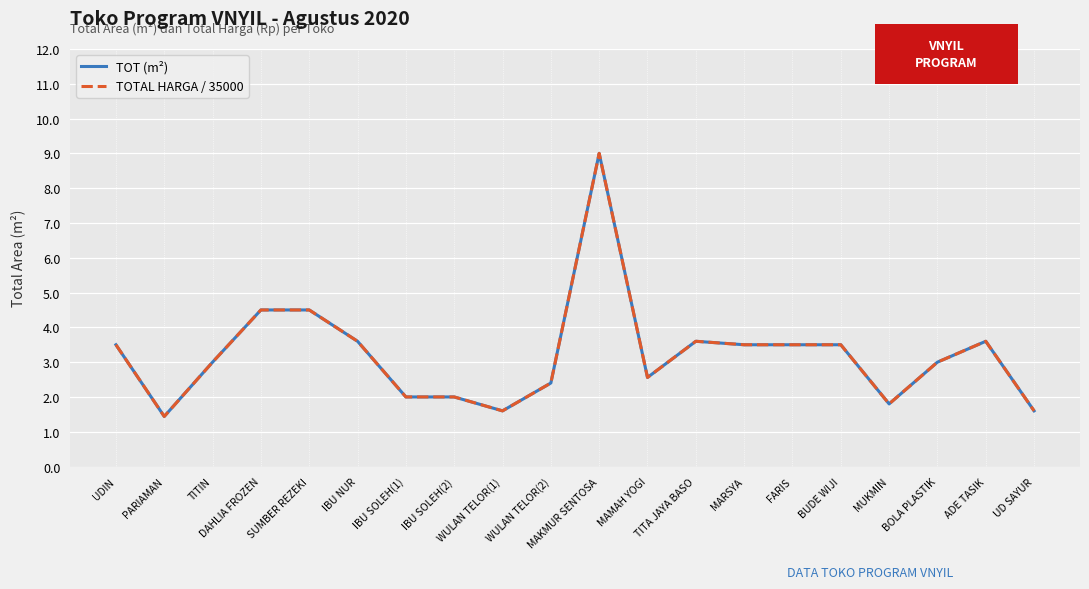

Is this an area chart (filled region under the line)?

No